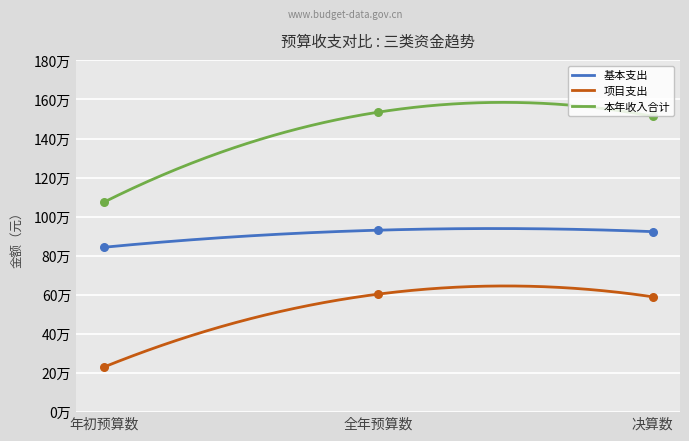

What are all the series names shown in the legend?

基本支出, 项目支出, 本年收入合计